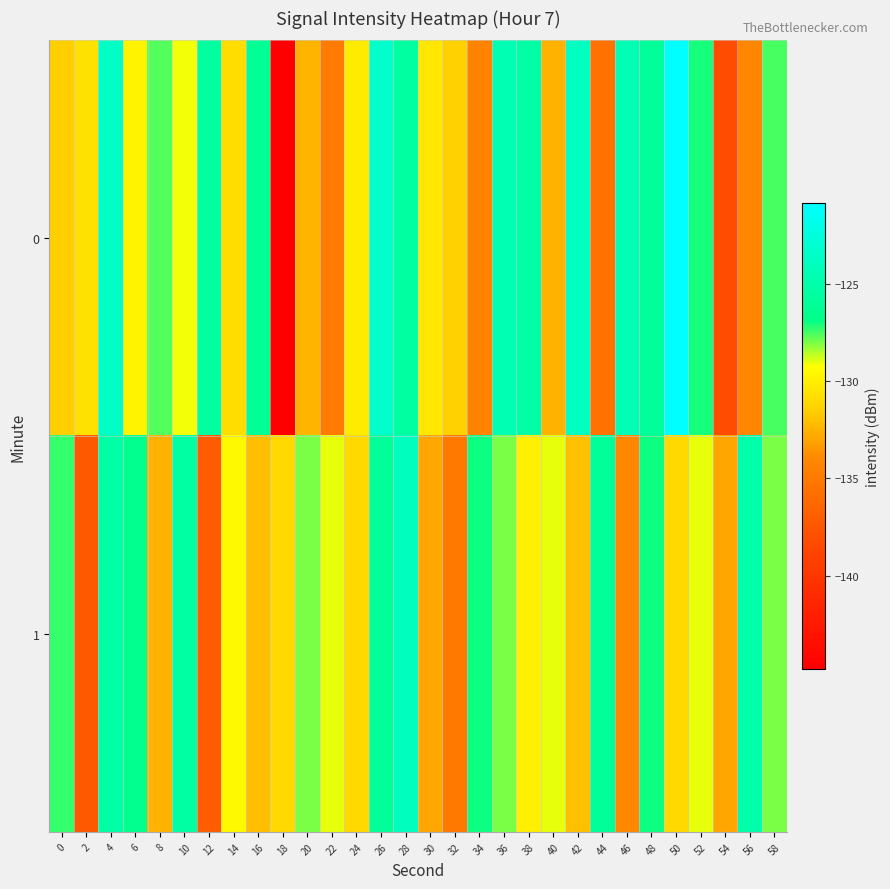

Reading left to right, what are all the values shown in this chart?

0: 0=-131.5	2=-130.7	4=-123.6	6=-129.8	8=-127.7	10=-129.2	12=-125.7	14=-130.9	16=-126.2	18=-144.8	20=-132.4	22=-134.8	24=-130.2	26=-123.4	28=-125.6	30=-130.4	32=-131.3	34=-134.3	36=-124.6	38=-125.4	40=-132.5	42=-123.9	44=-135.6	46=-124.5	48=-125.9	50=-120.9	52=-127.1	54=-138.2	56=-134.1	58=-127.6
1: 0=-127.4	2=-137.3	4=-125.3	6=-126.5	8=-132.5	10=-125.5	12=-137.0	14=-129.5	16=-132.1	18=-131.0	20=-128.0	22=-129.0	24=-131.0	26=-126.0	28=-124.0	30=-133.0	32=-135.0	34=-127.0	36=-128.0	38=-130.0	40=-129.0	42=-132.0	44=-126.0	46=-134.0	48=-127.0	50=-131.0	52=-129.0	54=-133.0	56=-125.0	58=-128.0